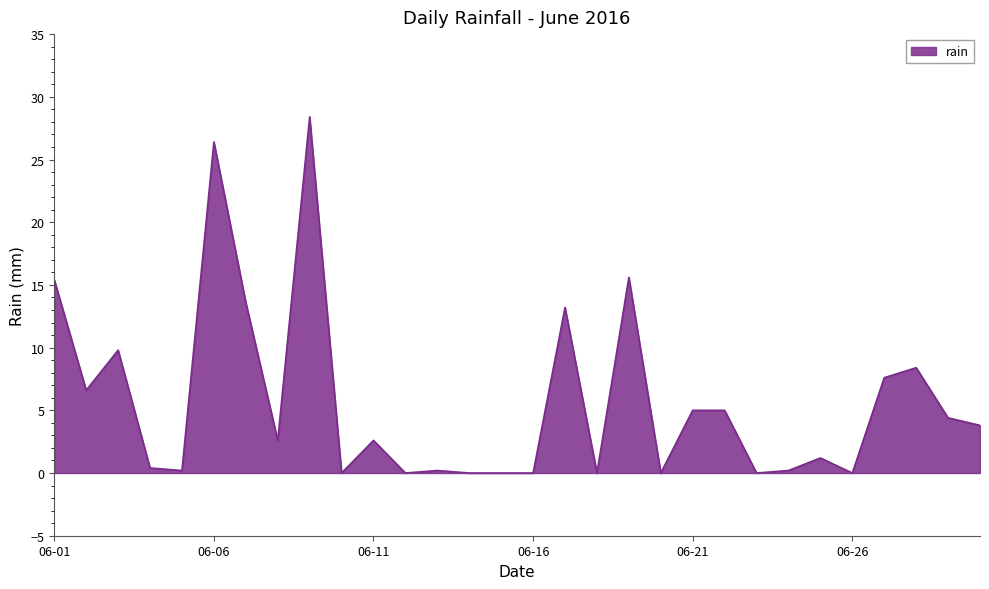

Is this an area chart (filled region under the line)?

Yes